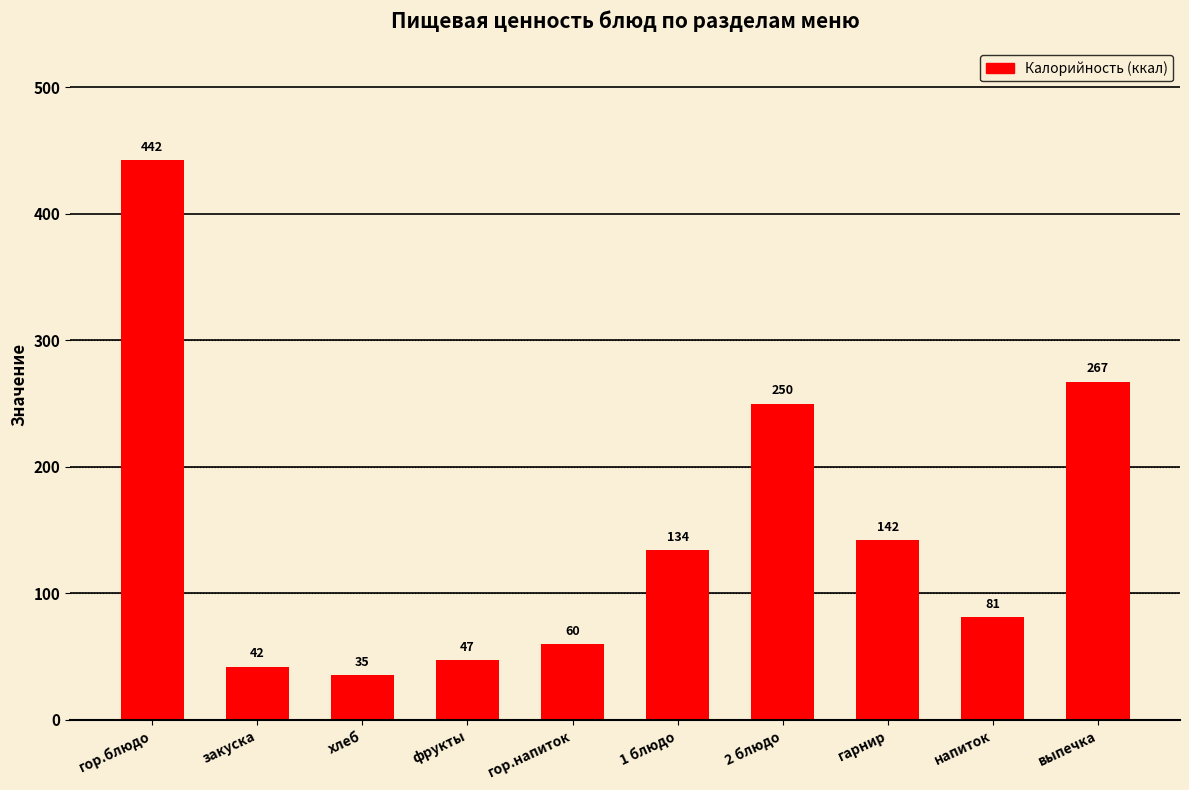

What is the label of the 9th bar from the left?

напиток